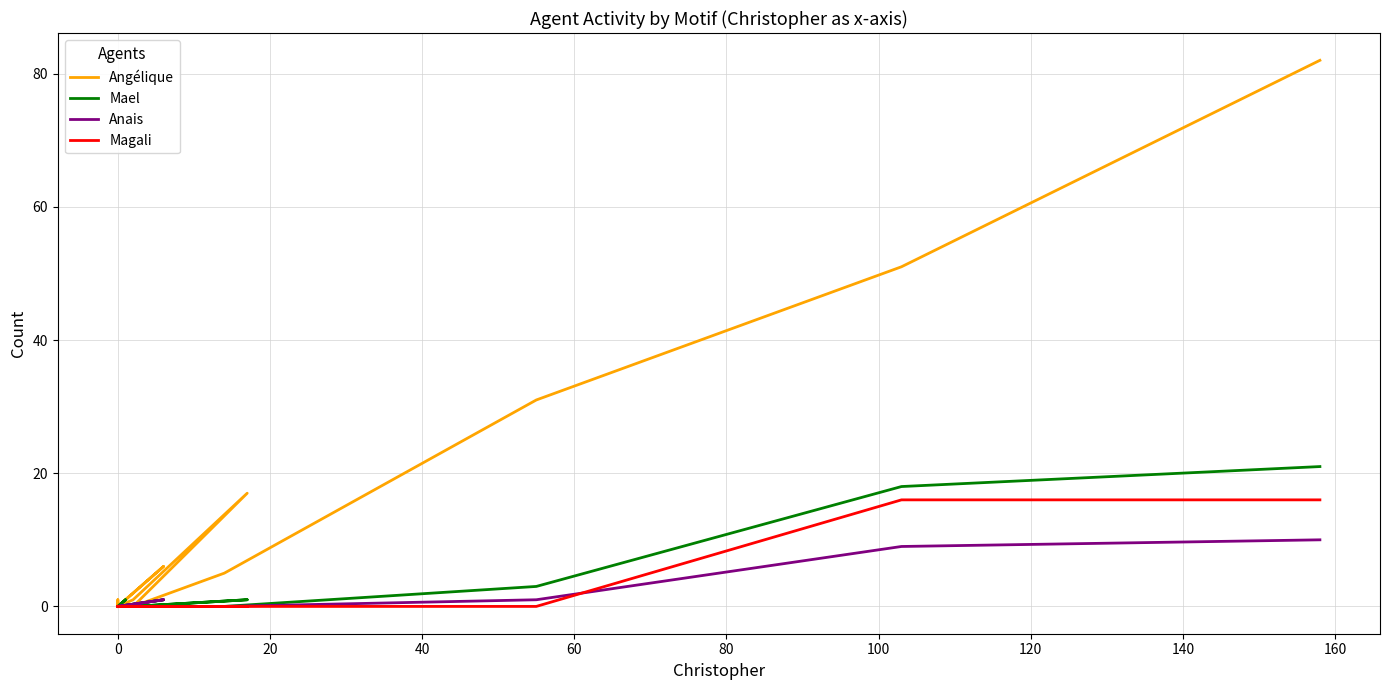

What is the label of the 25th point from the right?

80